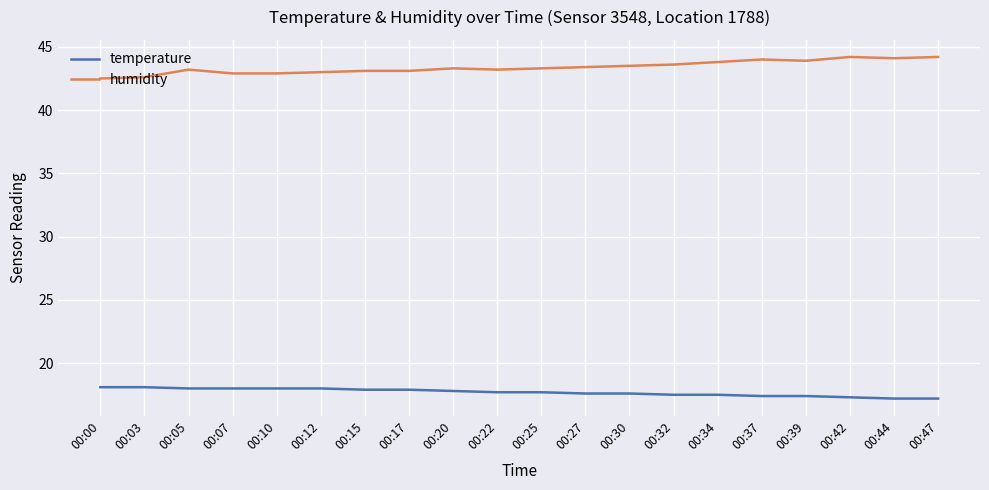

Is this an area chart (filled region under the line)?

No